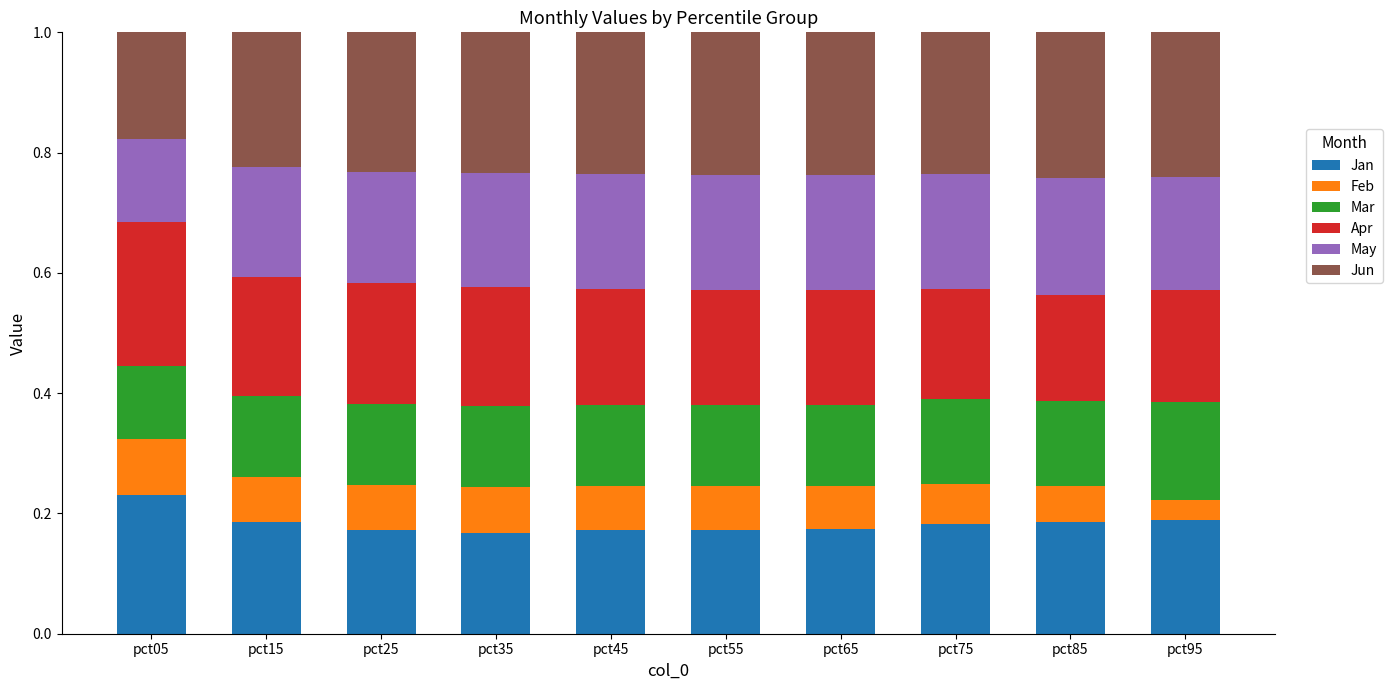

What is the sum of all Jan values?

1.8